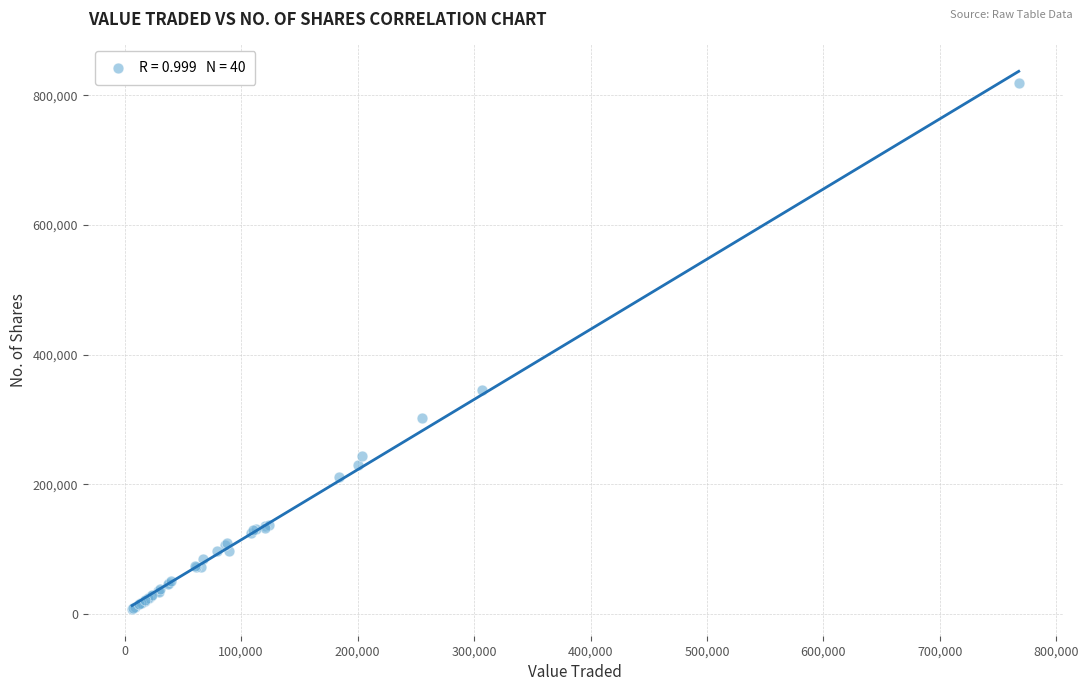

What Y value in the scatter plot is closest to 413217?

345663